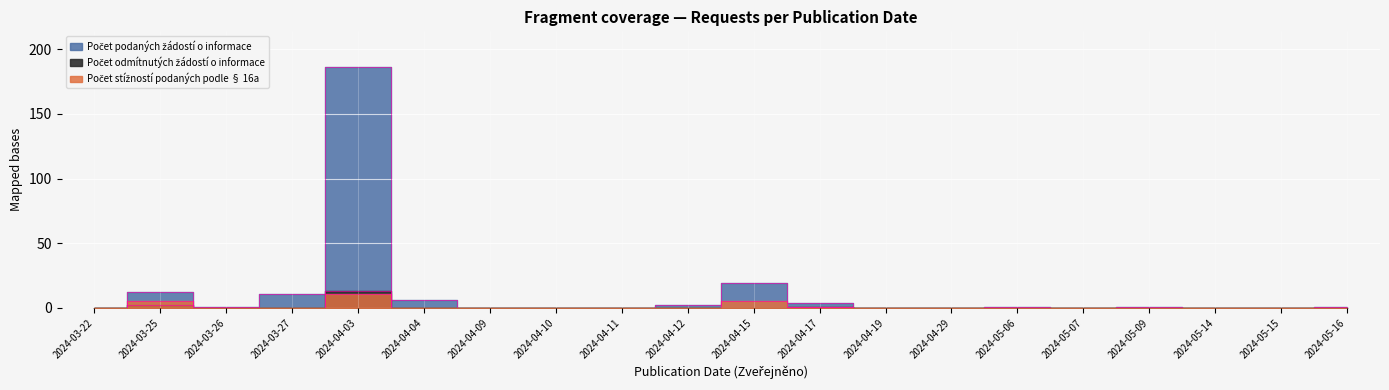

True or false: Počet odmítnutých žádostí o informace has a value of 0 at 2024-05-15.

True